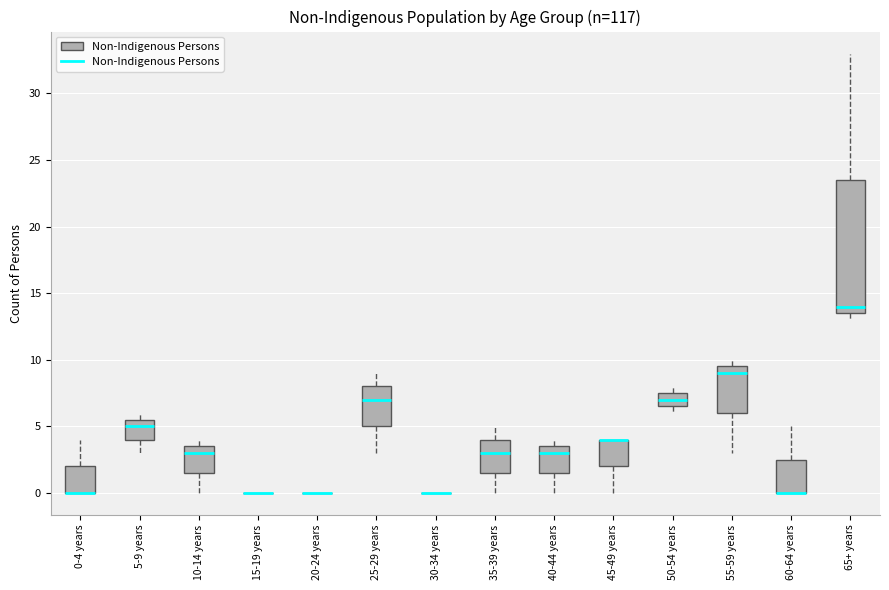

Reading left to right, read every box against the y-axis: the position of its median line, the range the box covers, and the ends of its whiskers. The values are not printed on the chart, so give them approximately, as read against the axis.

0-4 years: median 0.0 (drawn on the box's lower edge), box 0.0 to 2.0, whiskers 0.0 to 4.0
5-9 years: median 5.0, box 4.0 to 5.5, whiskers 3.0 to 6.0
10-14 years: median 3.0, box 1.5 to 3.5, whiskers 0.0 to 4.0
15-19 years: box collapsed to a line at 0.0, whiskers 0.0 to 0.0
20-24 years: box collapsed to a line at 0.0, whiskers 0.0 to 0.0
25-29 years: median 7.0, box 5.0 to 8.0, whiskers 3.0 to 9.0
30-34 years: box collapsed to a line at 0.0, whiskers 0.0 to 0.0
35-39 years: median 3.0, box 1.5 to 4.0, whiskers 0.0 to 5.0
40-44 years: median 3.0, box 1.5 to 3.5, whiskers 0.0 to 4.0
45-49 years: median 4.0 (drawn on the box's upper edge), box 2.0 to 4.0, whiskers 0.0 to 4.0
50-54 years: median 7.0, box 6.5 to 7.5, whiskers 6.0 to 8.0
55-59 years: median 9.0, box 6.0 to 9.5, whiskers 3.0 to 10.0
60-64 years: median 0.0 (drawn on the box's lower edge), box 0.0 to 2.5, whiskers 0.0 to 5.0
65+ years: median 14.0, box 13.5 to 23.5, whiskers 13.0 to 33.0